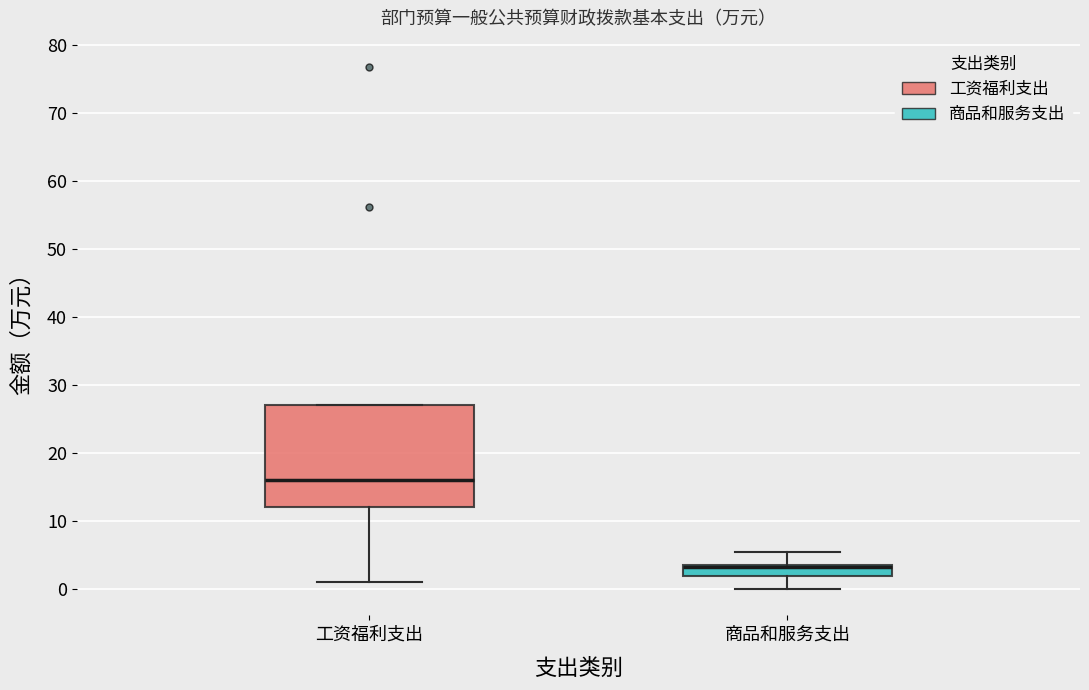

Reading left to right, transcribe this box plot: for each box, give where its median line is, the range the box spans, and where its two whiskers end, as read against the y-axis. The values are not printed on the chart, so give them approximately, as read against the axis.

工资福利支出: median 16, box 12 to 27, whiskers 1 to 27
商品和服务支出: median 3 (drawn on the box's upper edge), box 2 to 4, whiskers 0 to 5